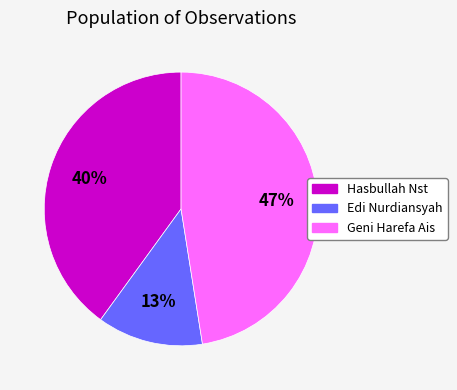

Do Hasbullah Nst and Geni Harefa Ais together represent more than half of the pie?

Yes